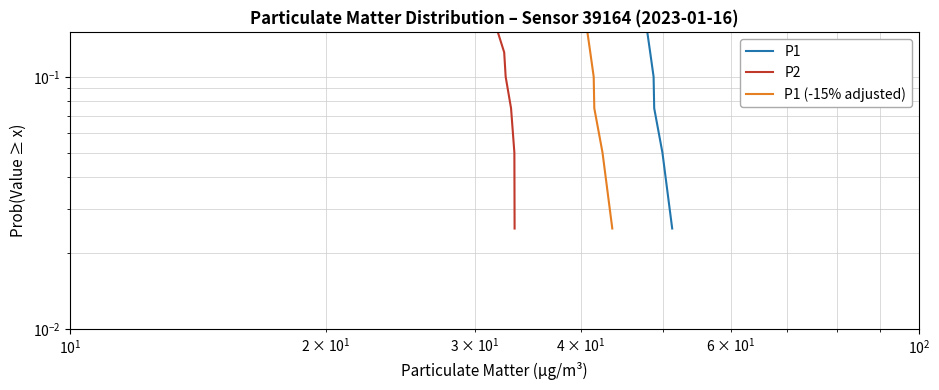

At how many categories does at least one series exceed 0?

40